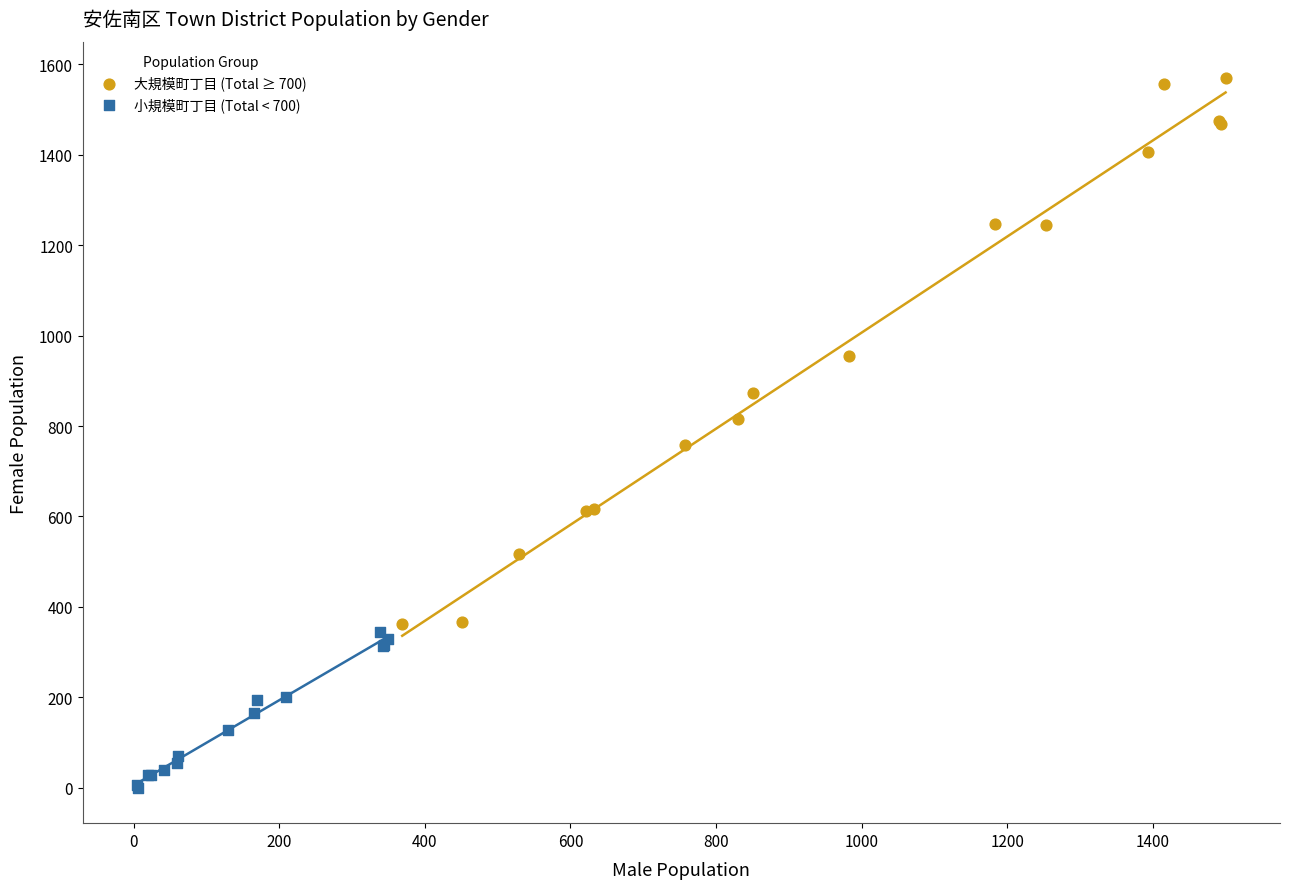

Which series contains the highest Y value?

大規模町丁目 (Total ≥ 700)